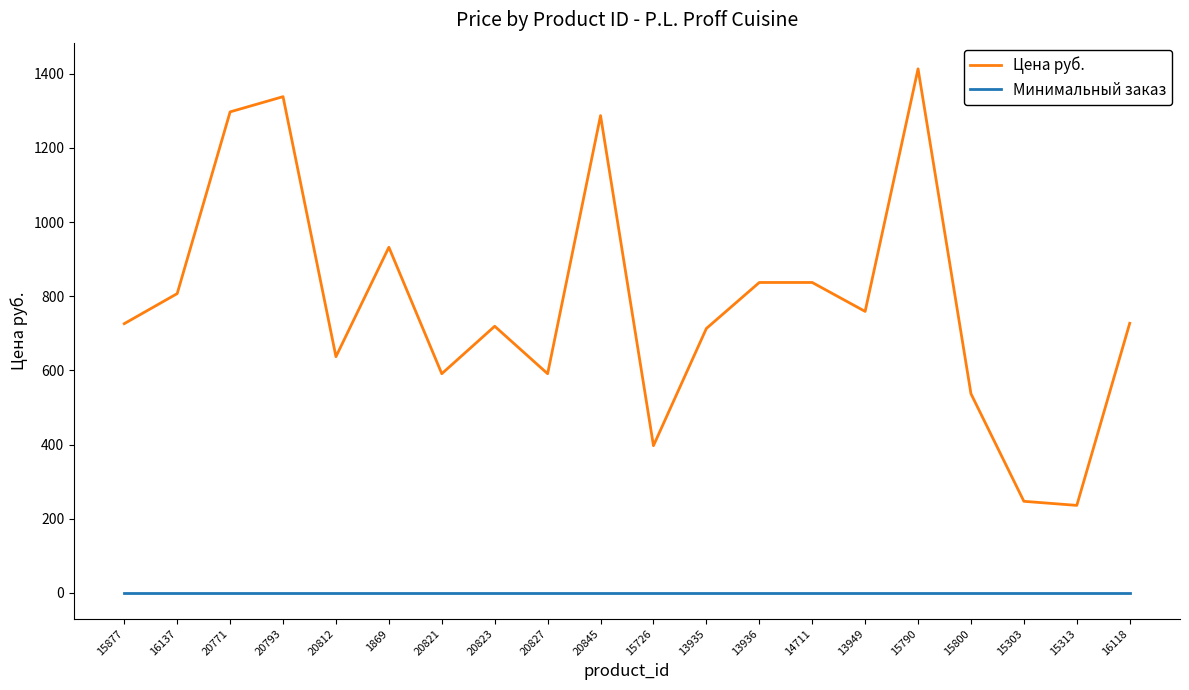

True or false: Цена руб. has more than 2 interior local peaks.

True